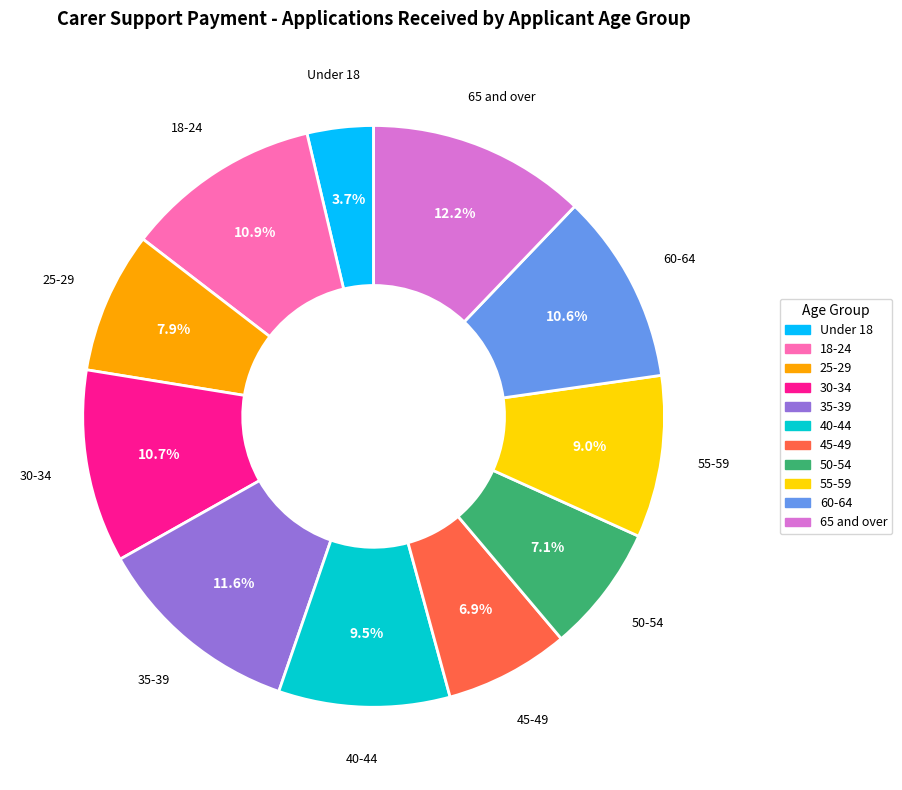

What is the largest slice in the pie chart?

65 and over